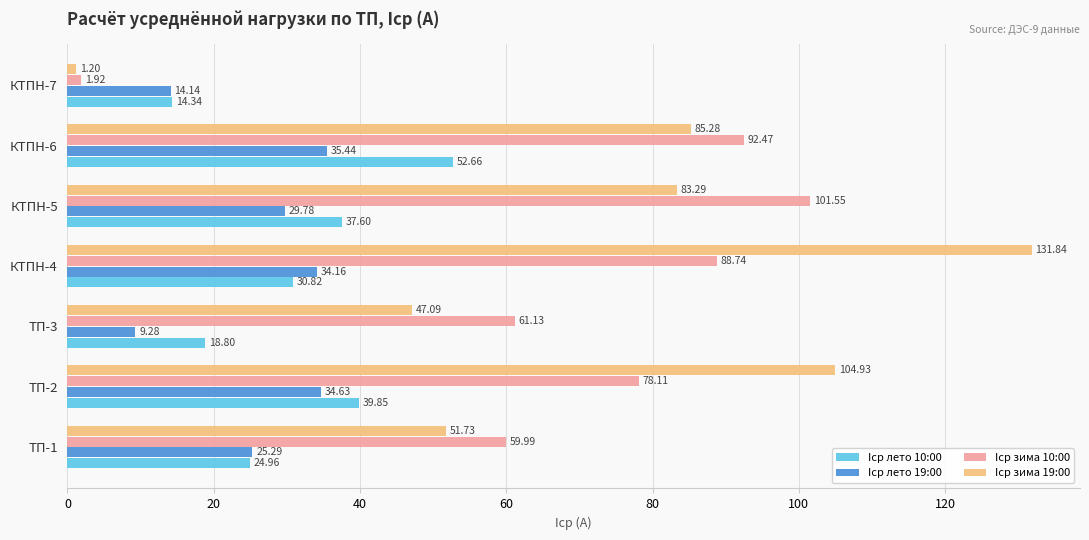

Which series has the largest range (max minus min)?

Iср зима 19:00